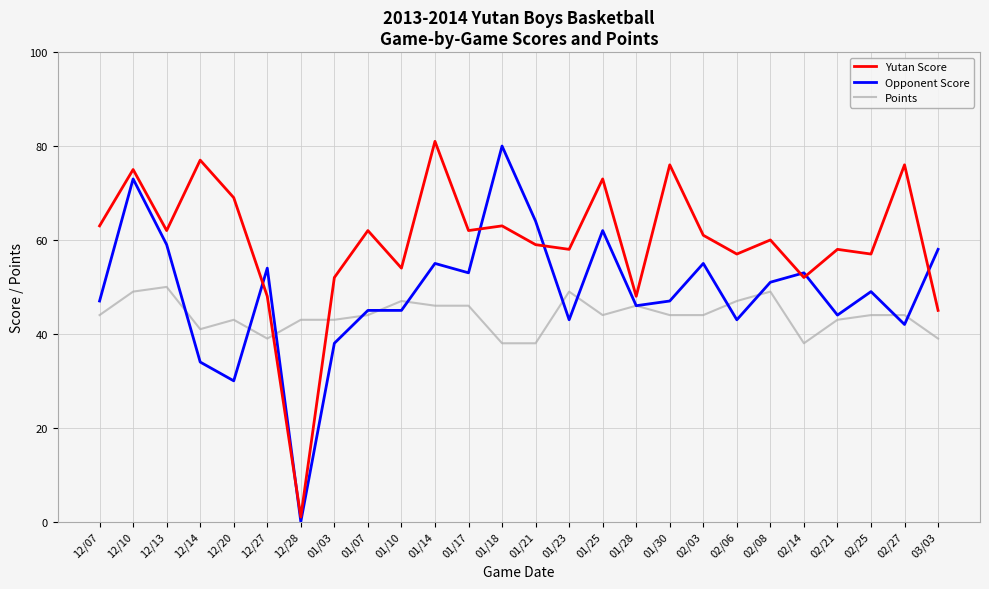

List the series in order of their peak value, highest first.

Yutan Score, Opponent Score, Points